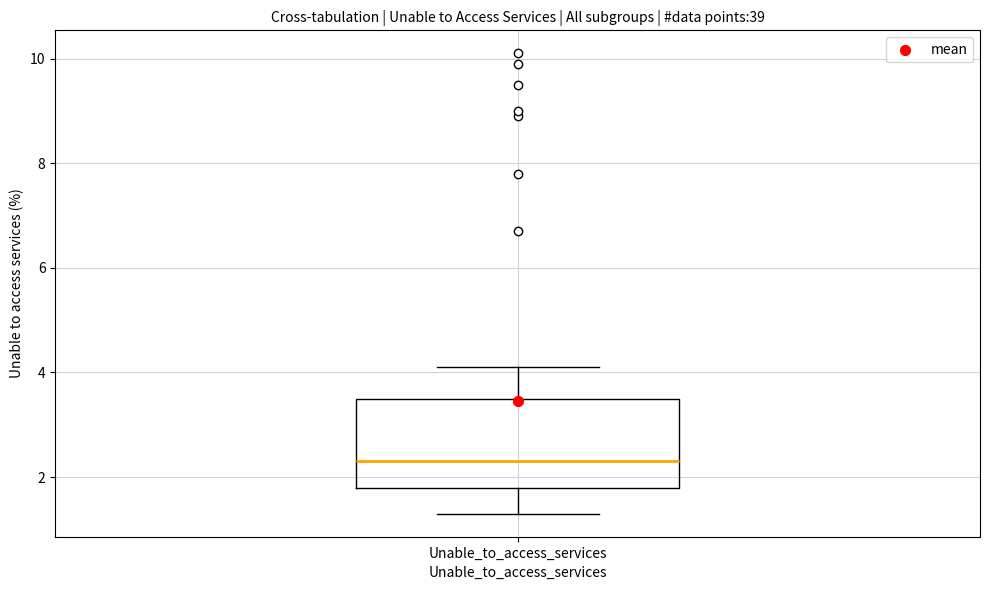

Read this box plot against the y-axis: the position of the median line, the range covered by the box, and the ends of both whiskers. The values are not printed on the chart, so give them approximately, as read against the axis.

median 2.4, box 1.8 to 3.6, whiskers 1.4 to 4.2